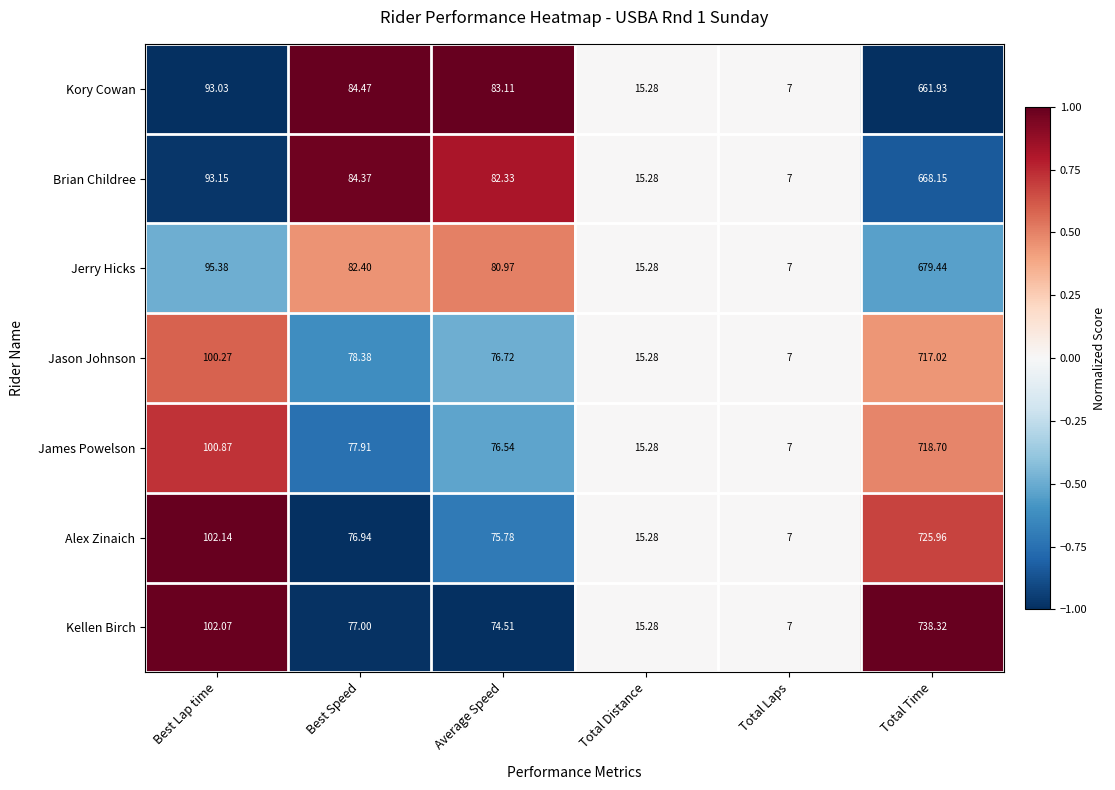

How many distinct data groups are displayed?

7